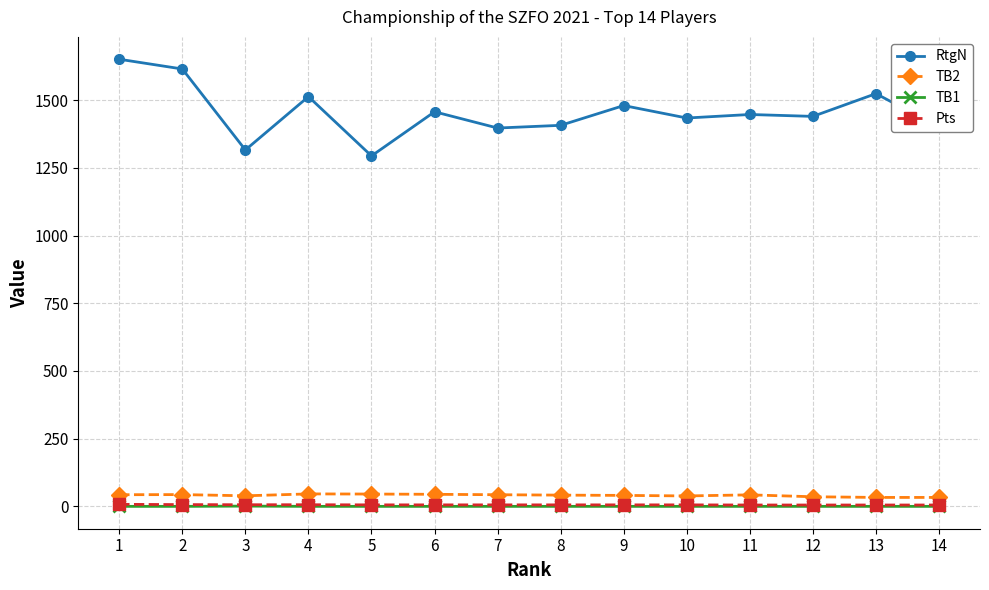

Which series changed the most between 2 and 3?

RtgN